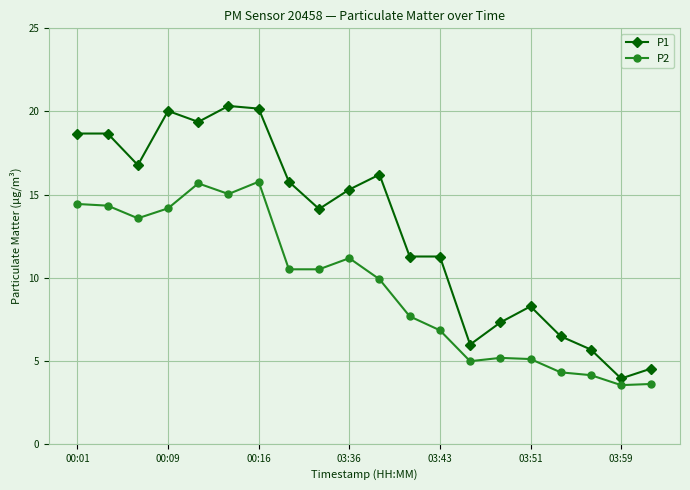

At how many categories does at least one series exceed 8?

14